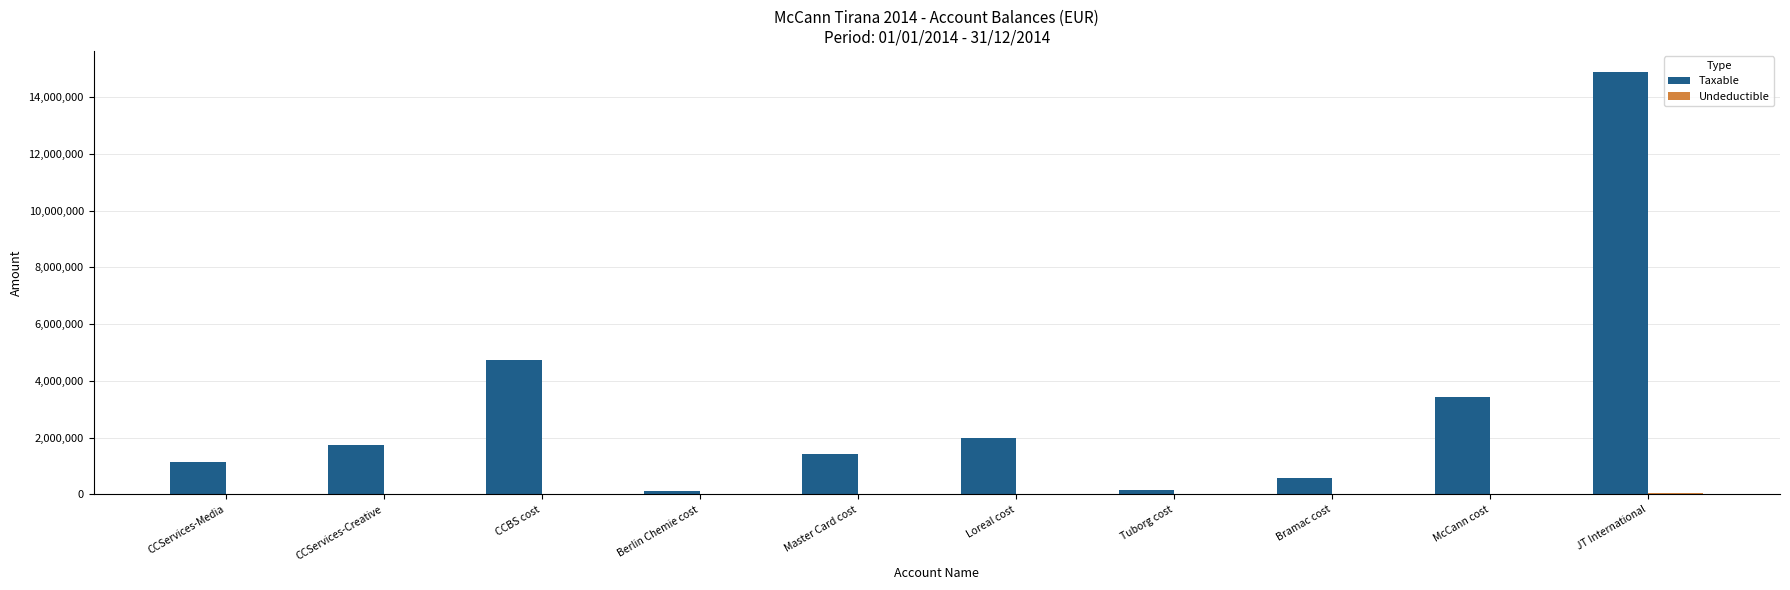

Does the chart contain stacked bars?

No